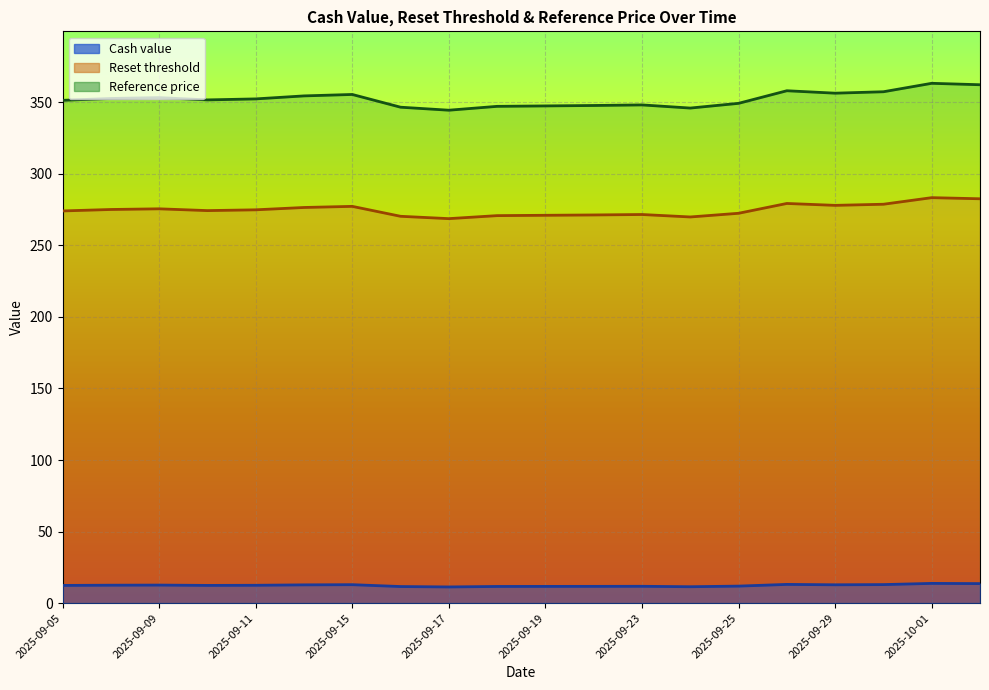

Does the chart display data point markers on the line(s)?

No